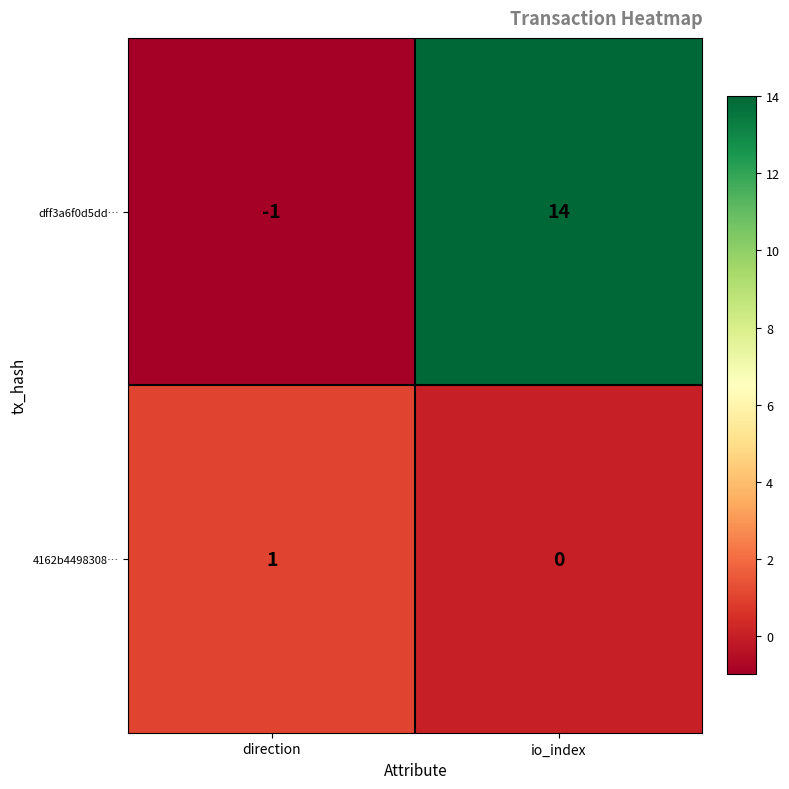

Reading left to right, what are all the values shown in this chart?

dff3a6f0d5dd…: direction=-1	io_index=14
4162b4498308…: direction=1	io_index=0